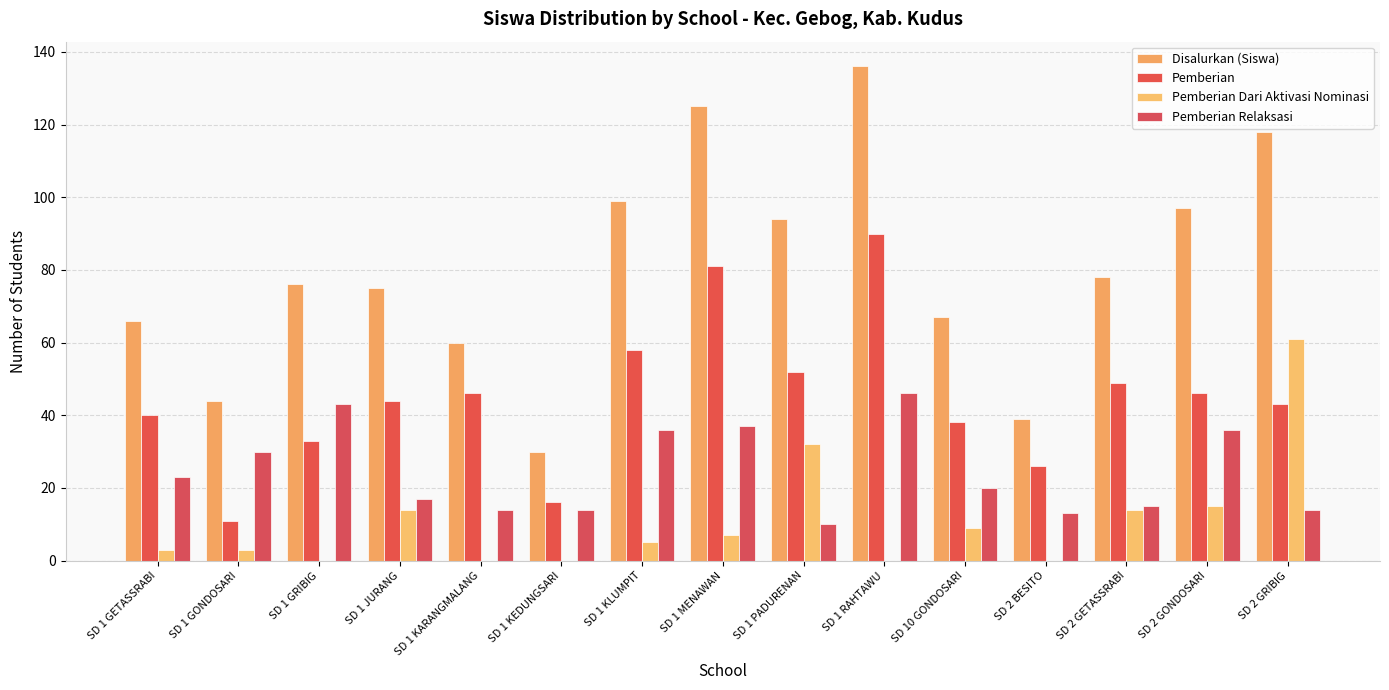

Which series has the largest total across all categories?

Disalurkan (Siswa)